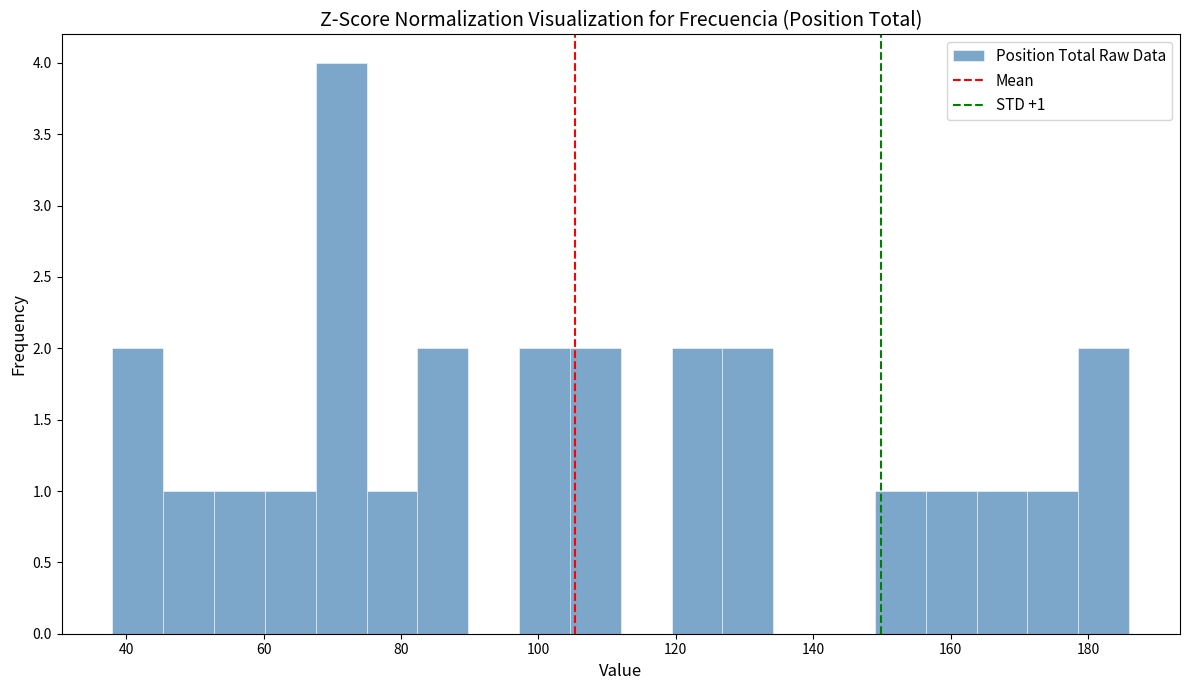

Around what value on the x-axis is the tallest bar? Give the approximate position of its centre, as read against the axis.

72